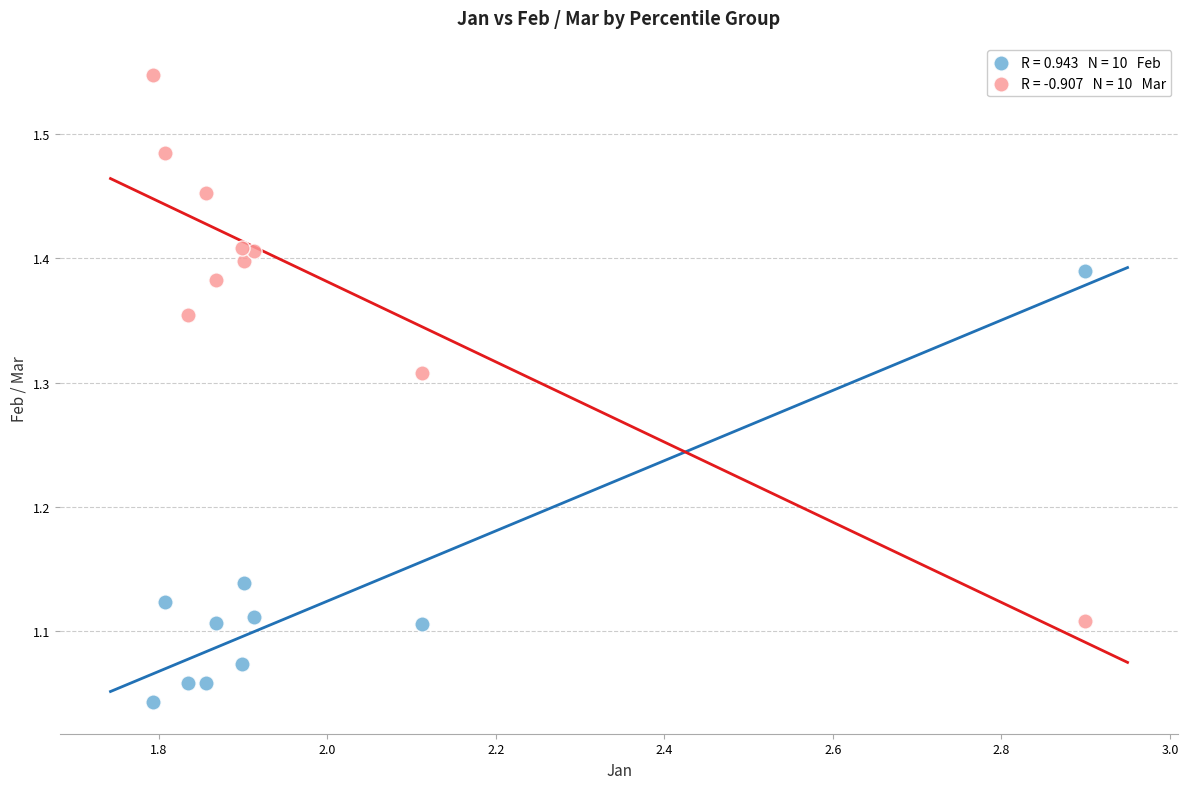

Across all data points, what is the range of Y values (max minus min)?

0.5